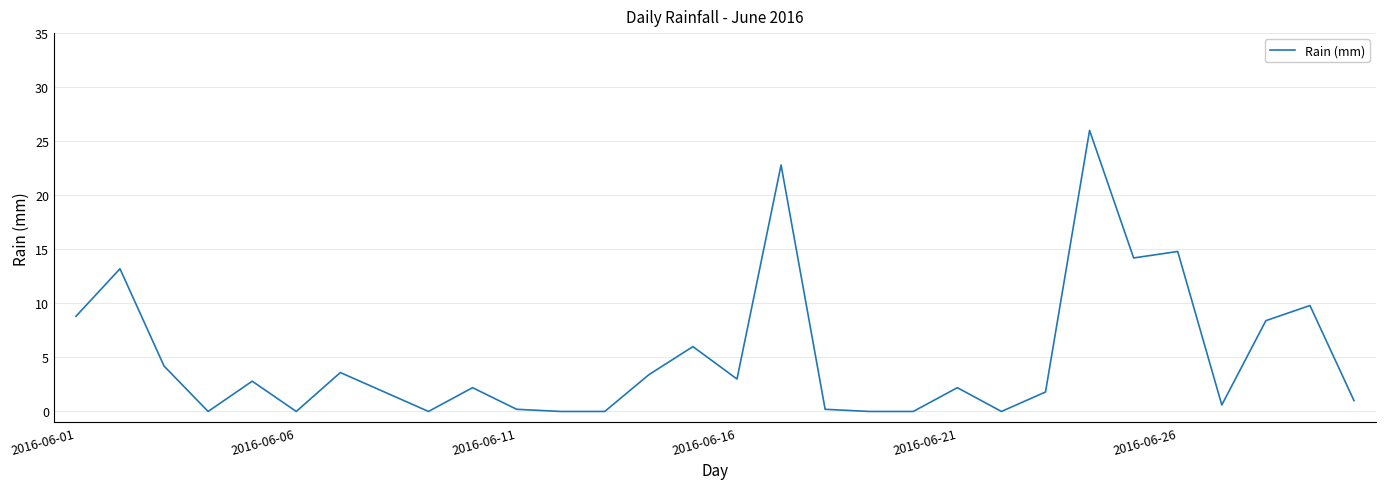

What is the maximum value shown in the chart?

26.0